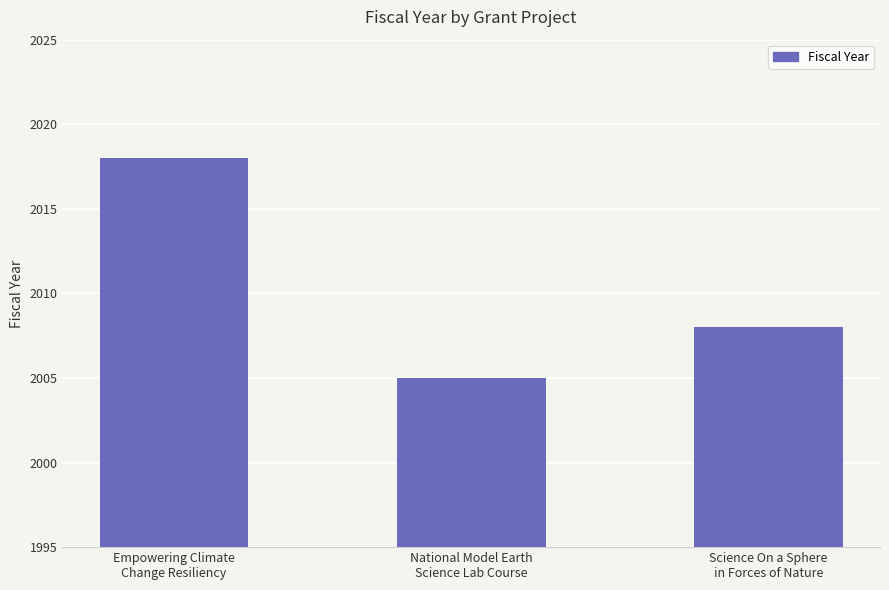

How many bars are there in total?

3